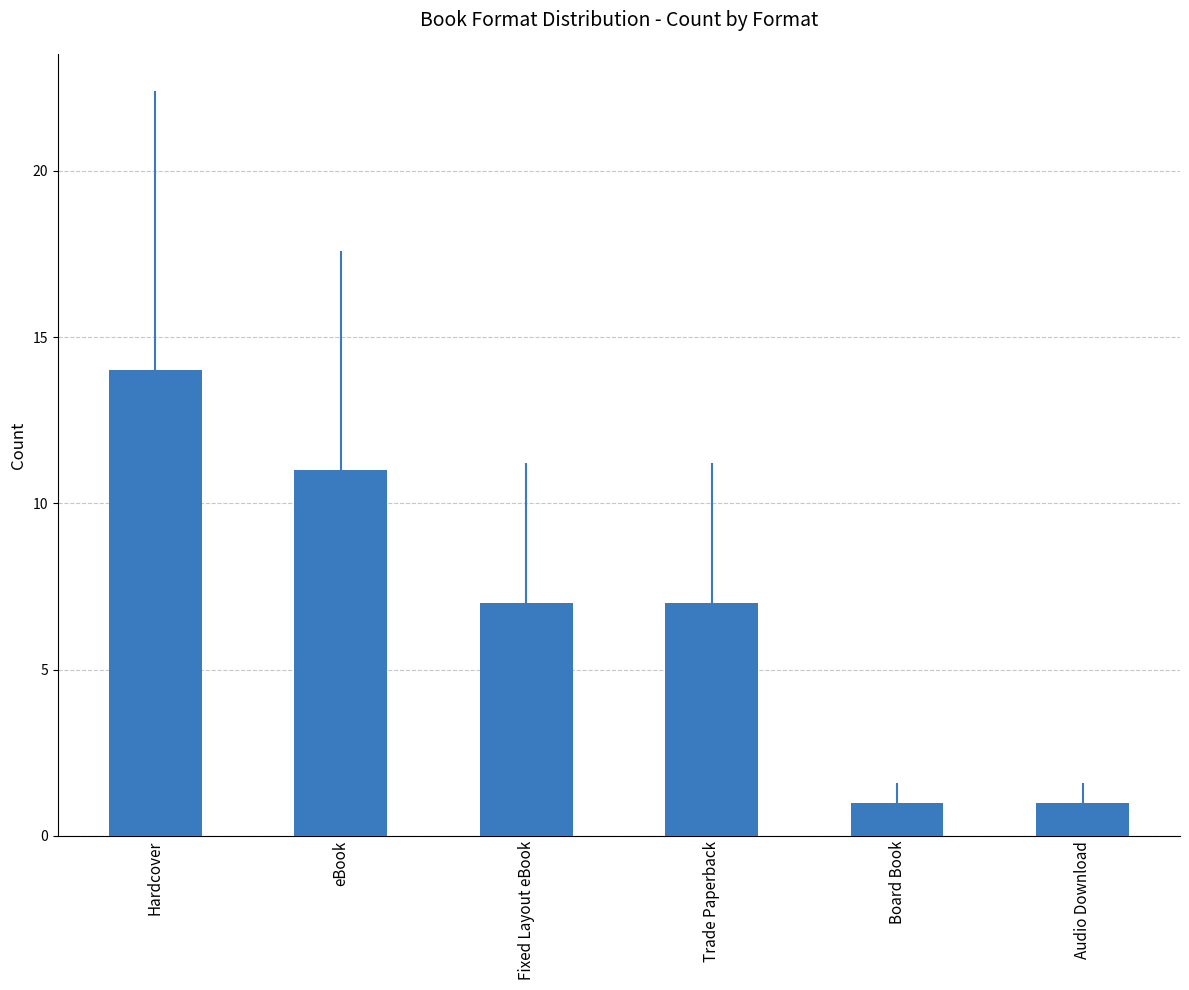

Count the number of data series in this chart.

1